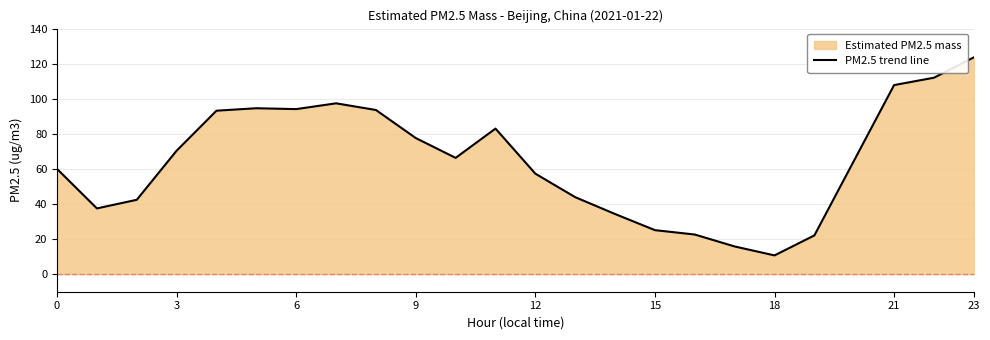

What is the maximum value shown in the chart?

123.6